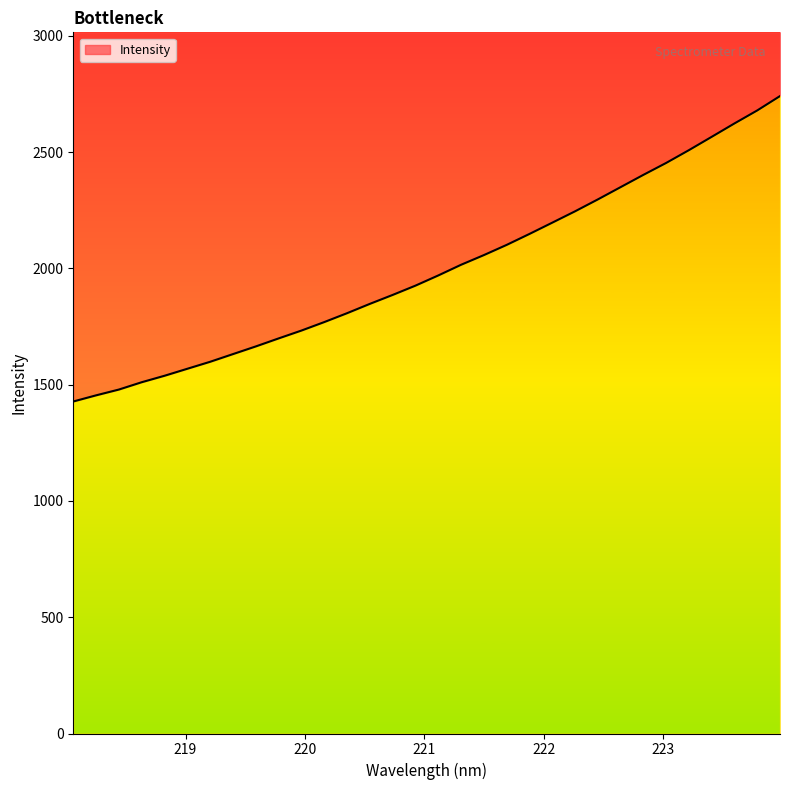

Rank the categories by value from highest to lowest.

223.9802, 223.7895, 223.5987, 223.408, 223.2172, 223.0264, 222.8355, 222.6447, 222.4538, 222.263, 222.0721, 221.8812, 221.6902, 221.4993, 221.3083, 221.1174, 220.9264, 220.7354, 220.5444, 220.3533, 220.1623, 219.9712, 219.7801, 219.589, 219.3979, 219.2067, 219.0156, 218.8244, 218.6332, 218.442, 218.2508, 218.0596